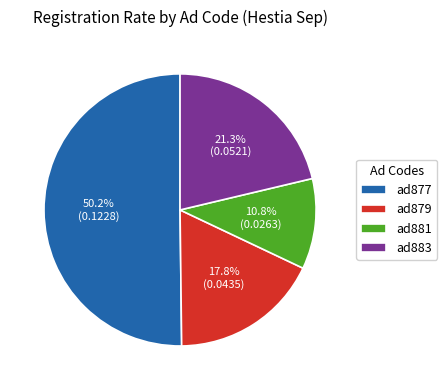

Combined, do ad877 and ad879 account for over 50%?

Yes